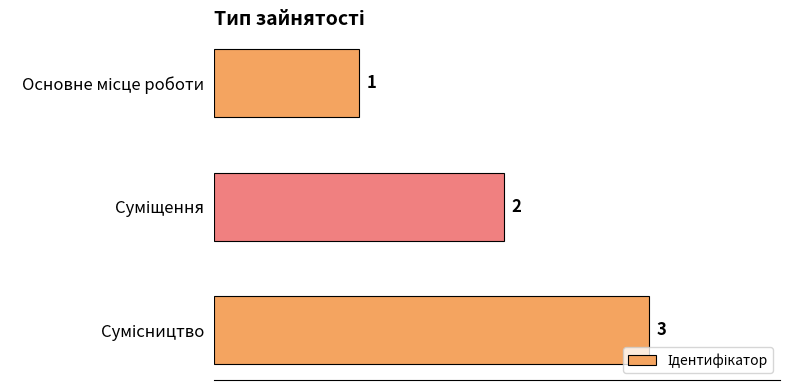

What is the difference between the maximum and minimum values?

2